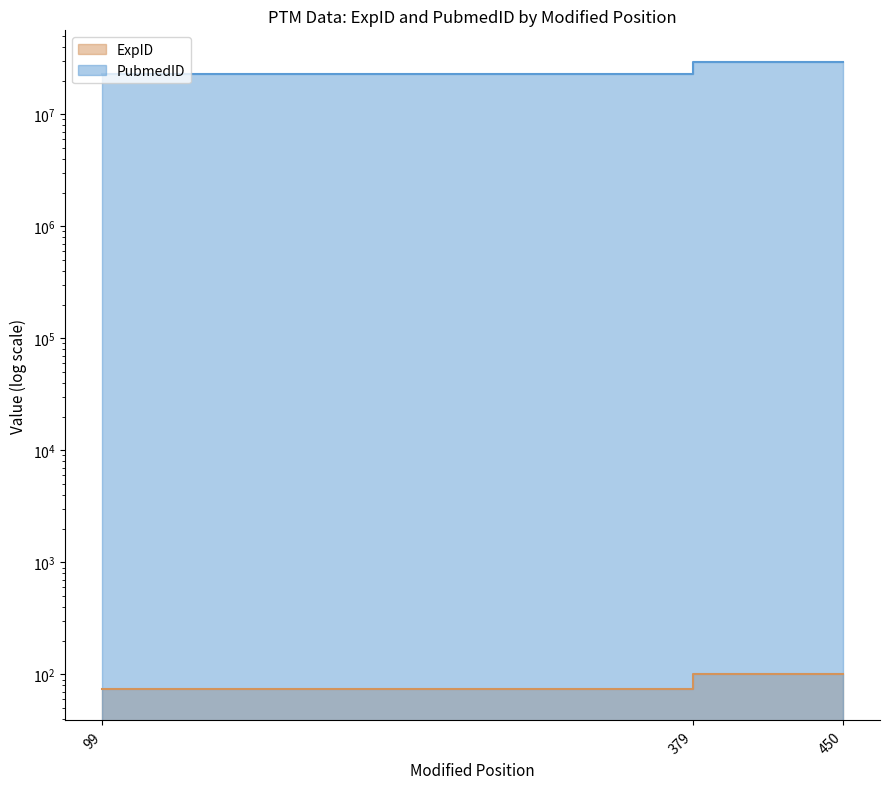

How many lines are shown in the chart?

2